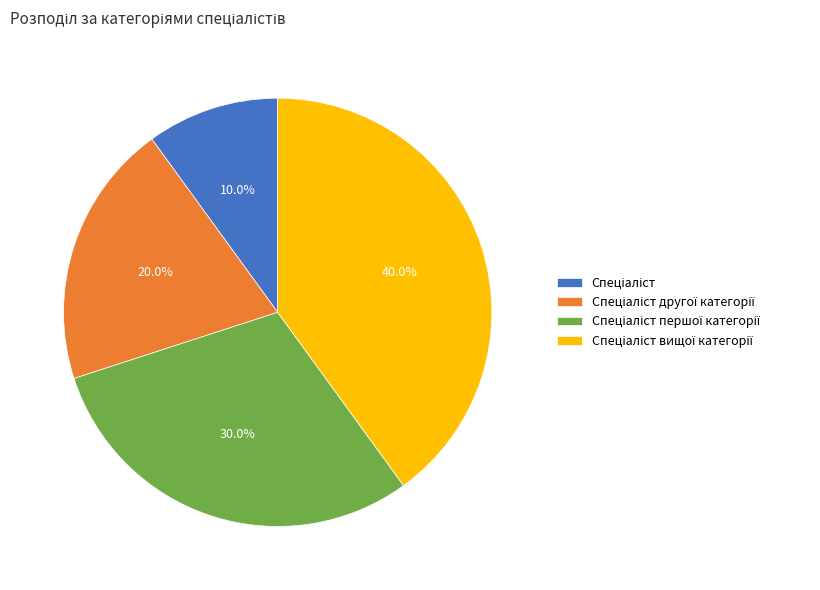

Is there a majority slice in this chart?

No